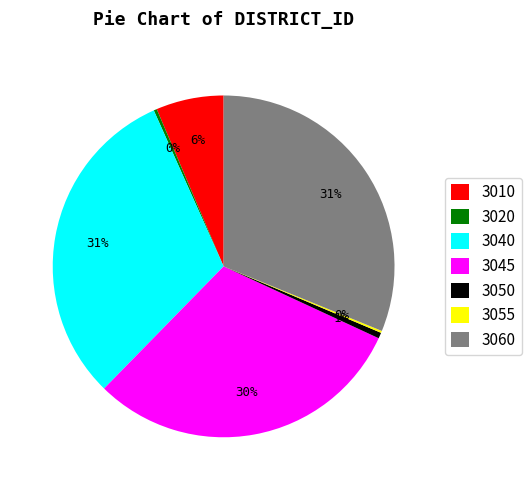

To the nearest percent, what is the combined percentage of 3010 and 3050?

7%